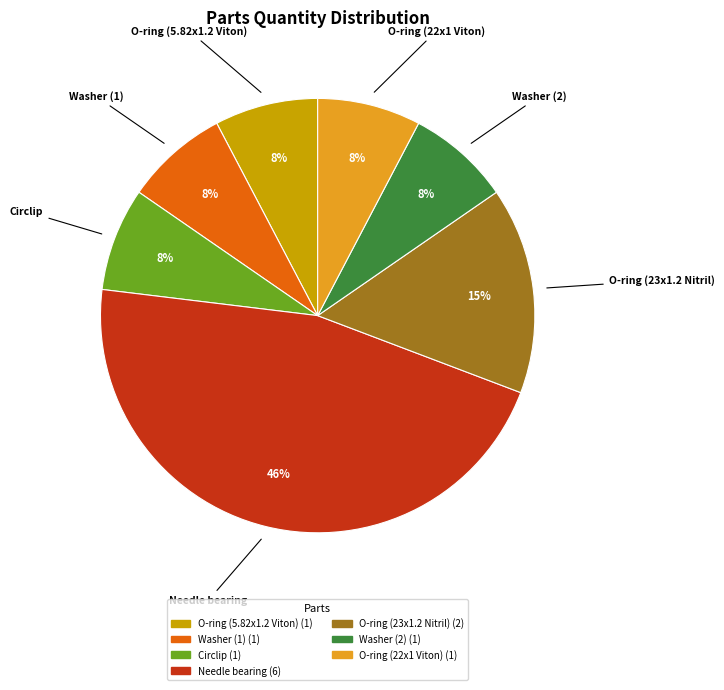

To the nearest percent, what is the difference between the largest and smallest slice percentages?

38%